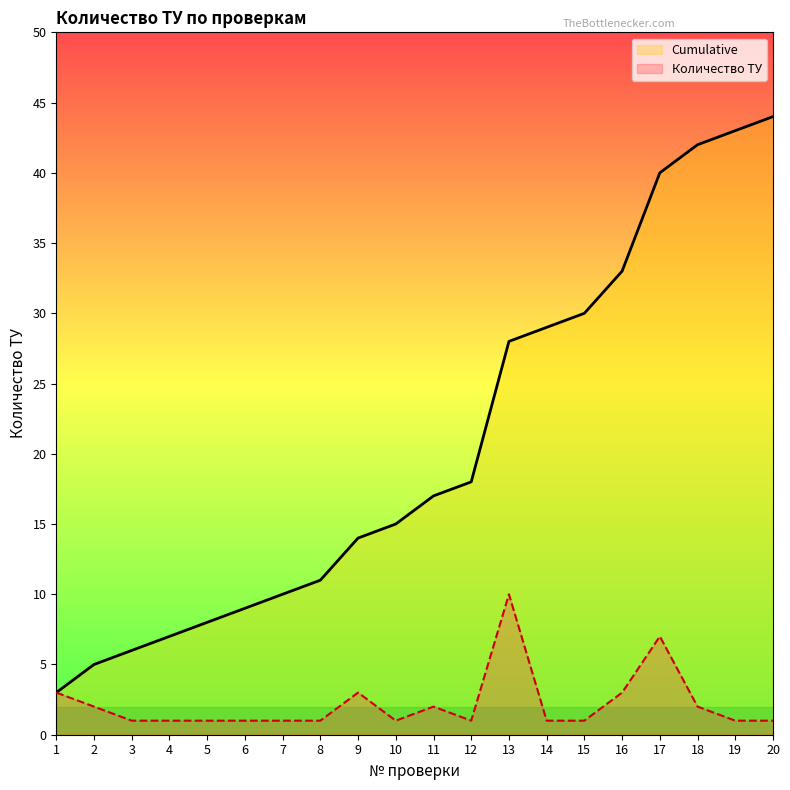

What is the sum of all Количество ТУ values?

44